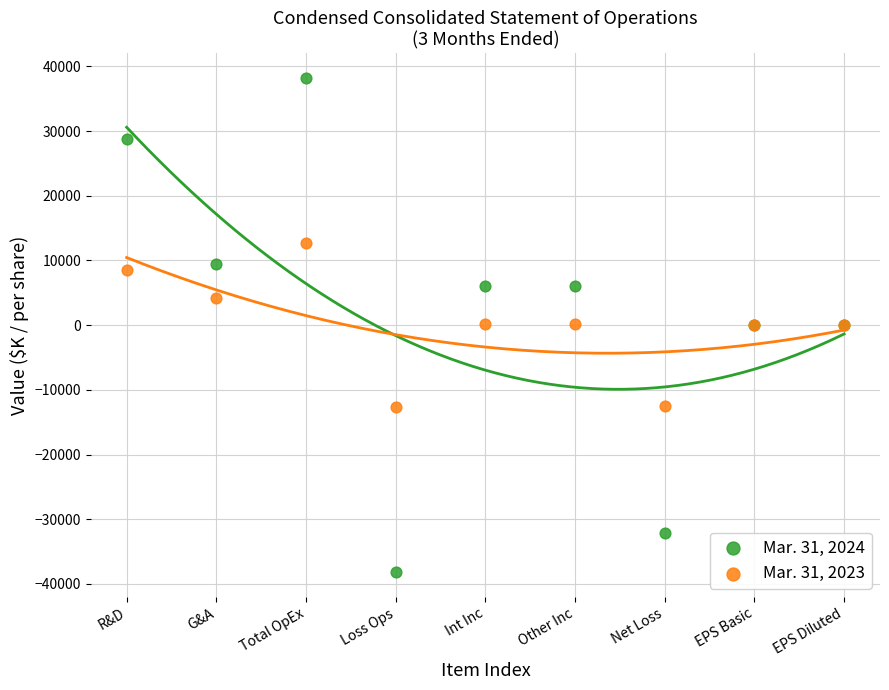

Which series contains the highest Y value?

Mar. 31, 2024